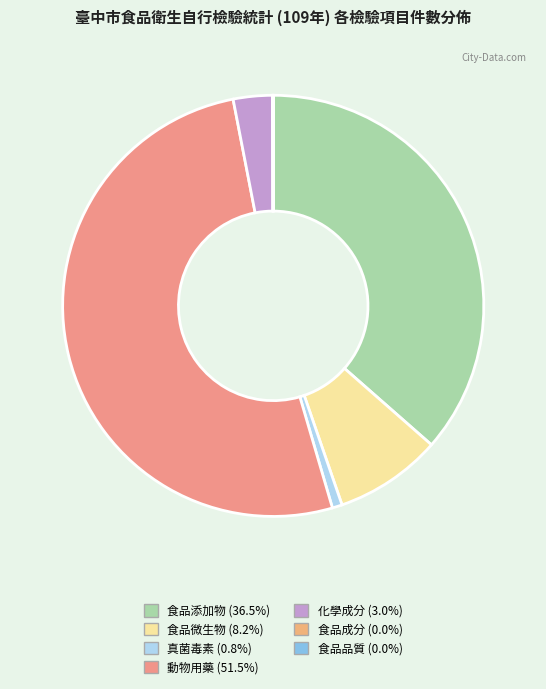

How many segments does this pie chart have?

7